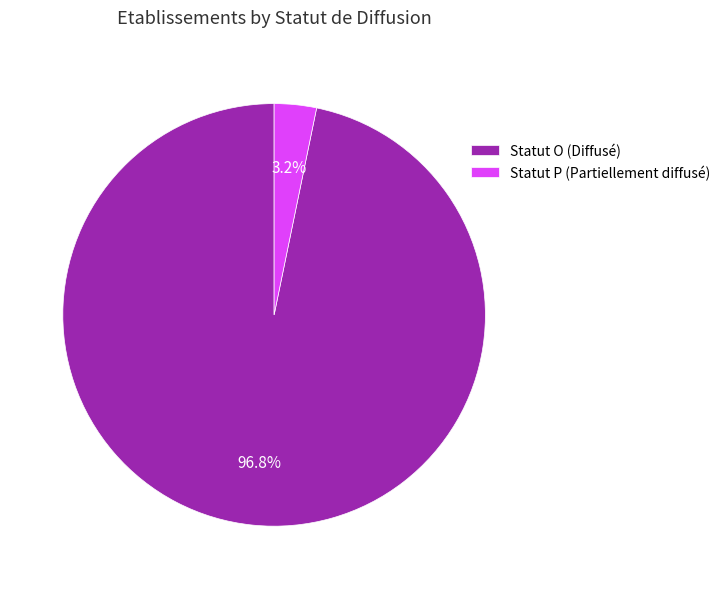

Rank the categories by value from highest to lowest.

Statut O (Diffusé), Statut P (Partiellement diffusé)